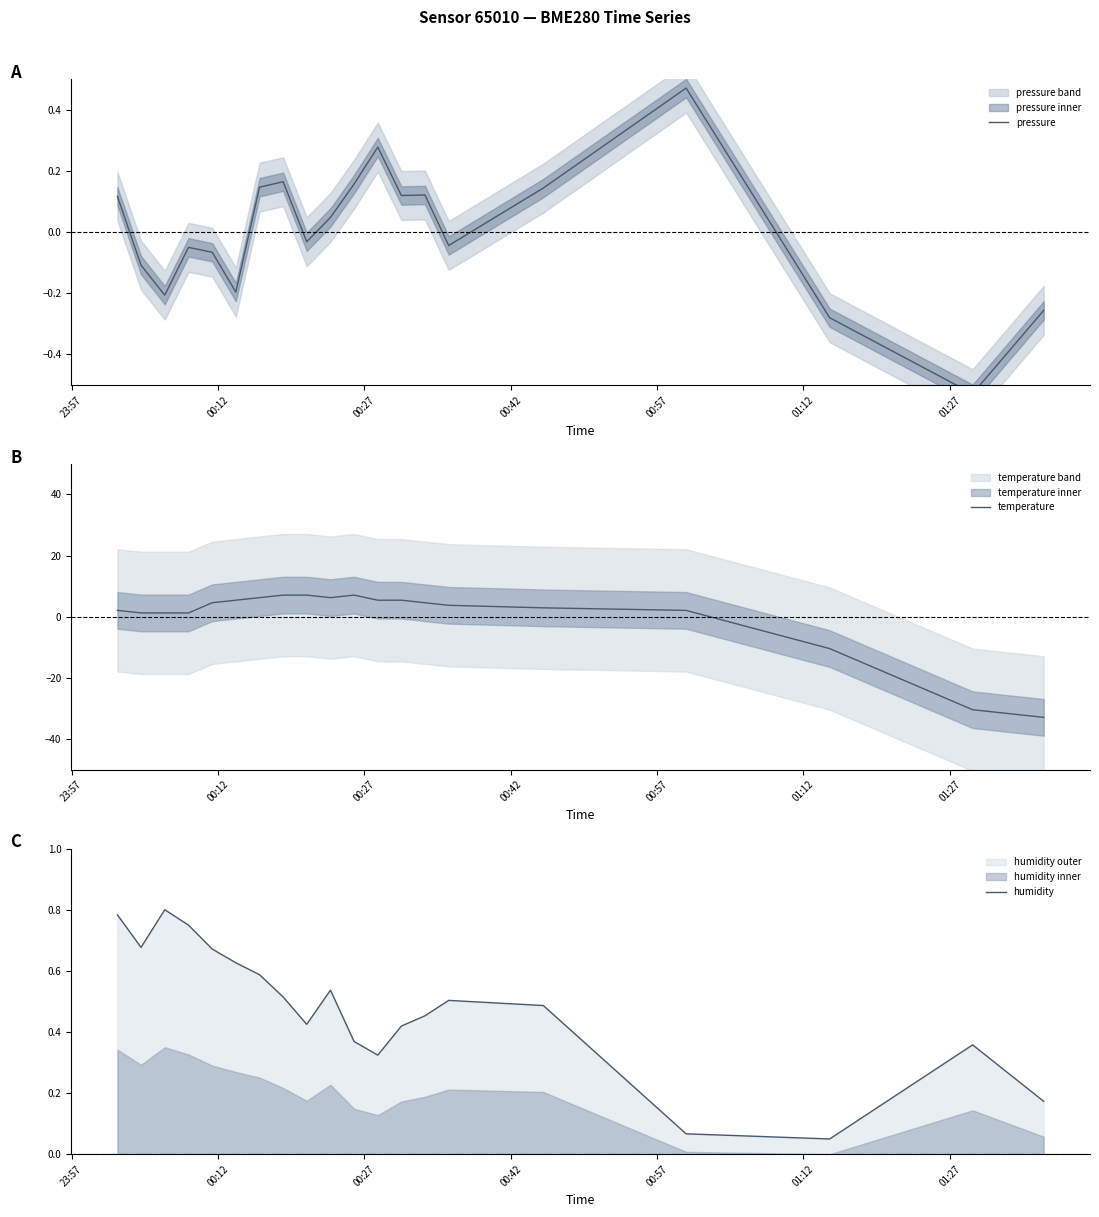

At how many categories does at least one series exceed 3?

11